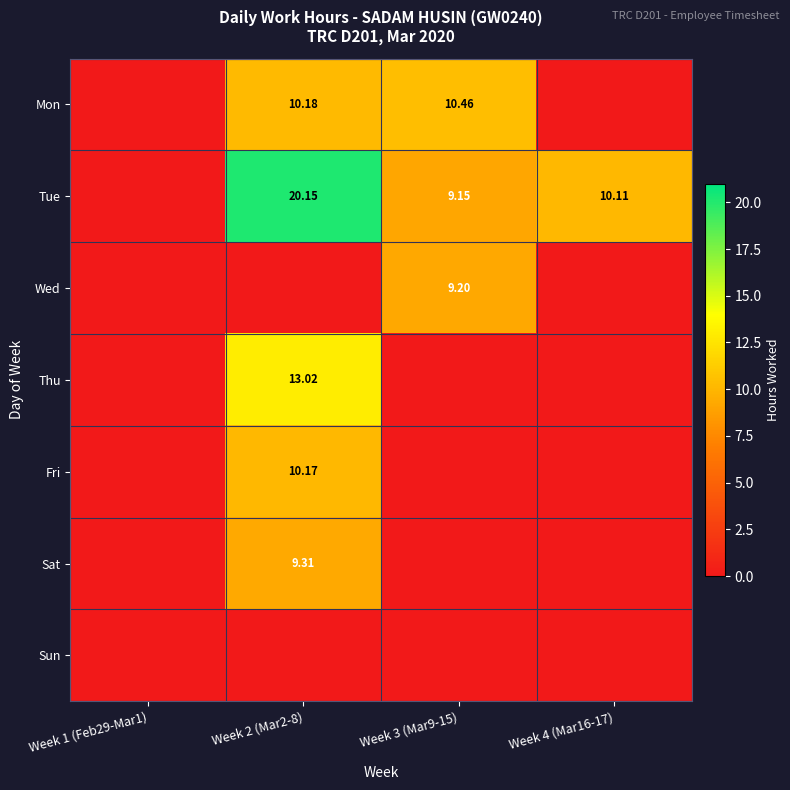

Is the value of Tue at Week 4 (Mar16-17) greater than the value of Sat at Week 2 (Mar2-8)?

Yes